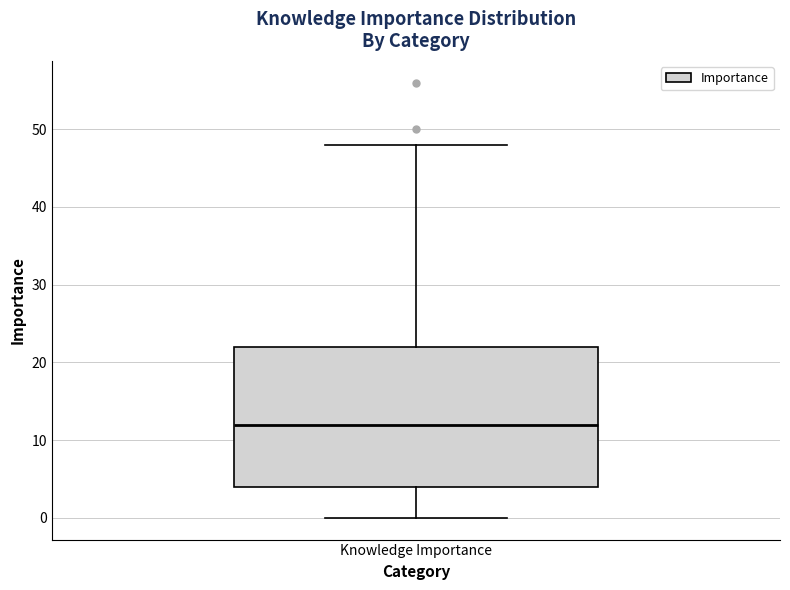

Transcribe this box plot: give where the median line is, the range the box spans, and where the two whiskers end, as read against the y-axis. The values are not printed on the chart, so give them approximately, as read against the axis.

median 12, box 4 to 22, whiskers 0 to 48